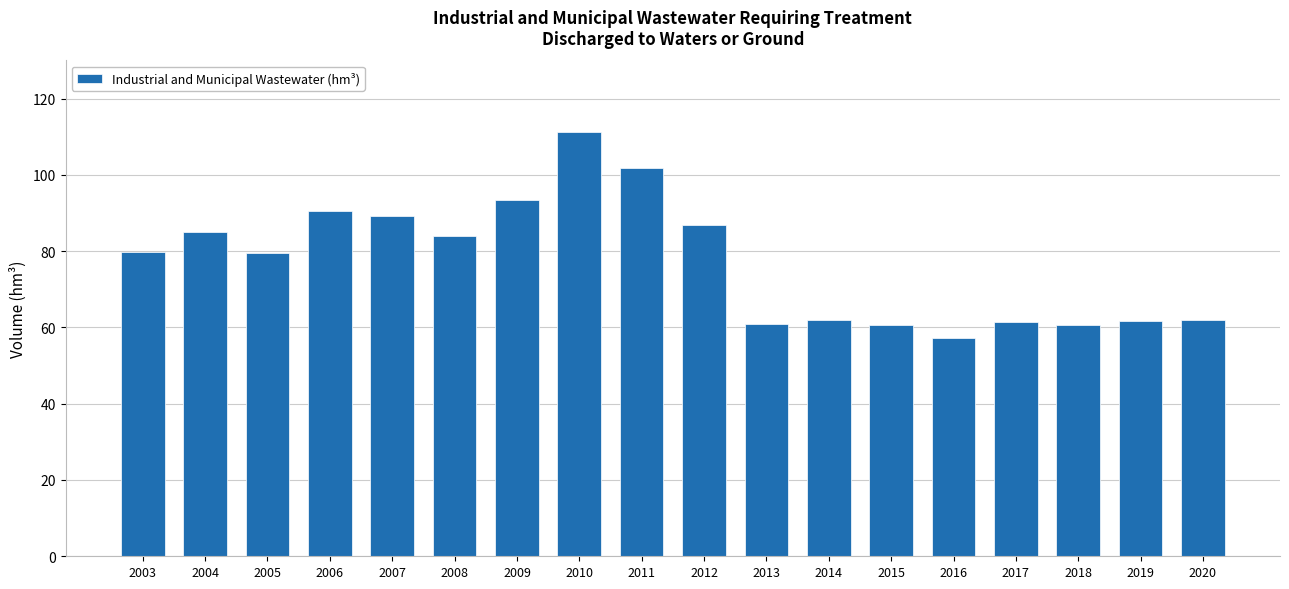

How many bars are there in total?

18